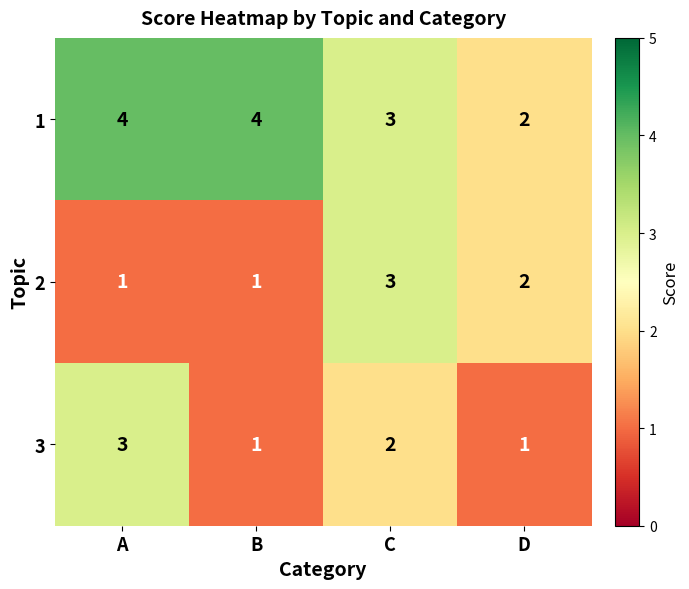

Count the 1 values in the range 3 to 4.

3